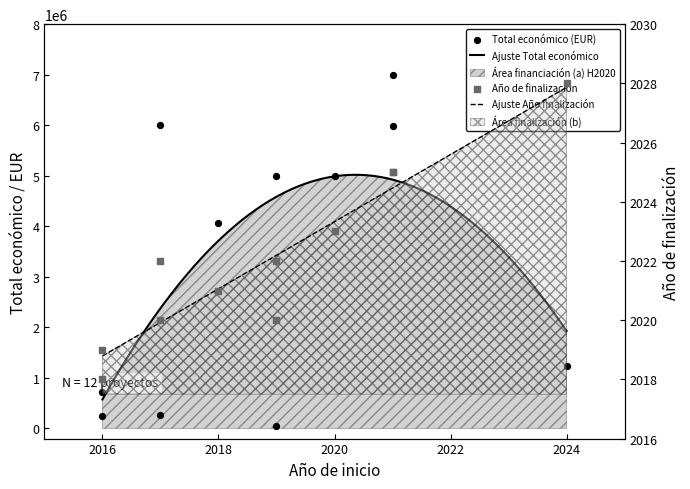

Which series reaches the minimum Y coordinate?

Año de finalización